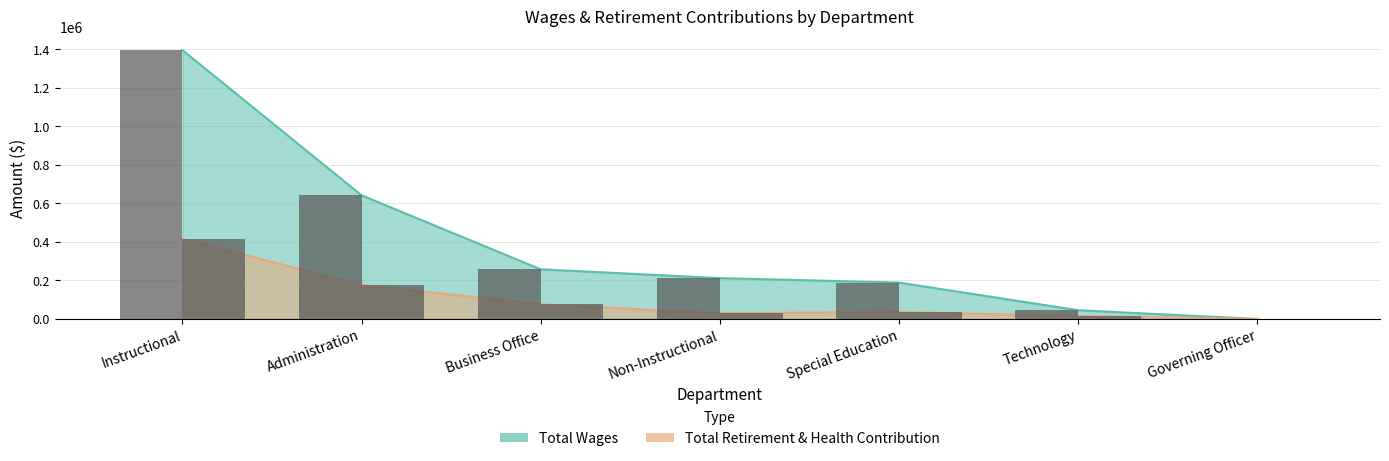

Rank the categories by Total Retirement & Health Contribution value from highest to lowest.

Instructional, Administration, Business Office, Special Education, Non-Instructional, Technology, Governing Officer